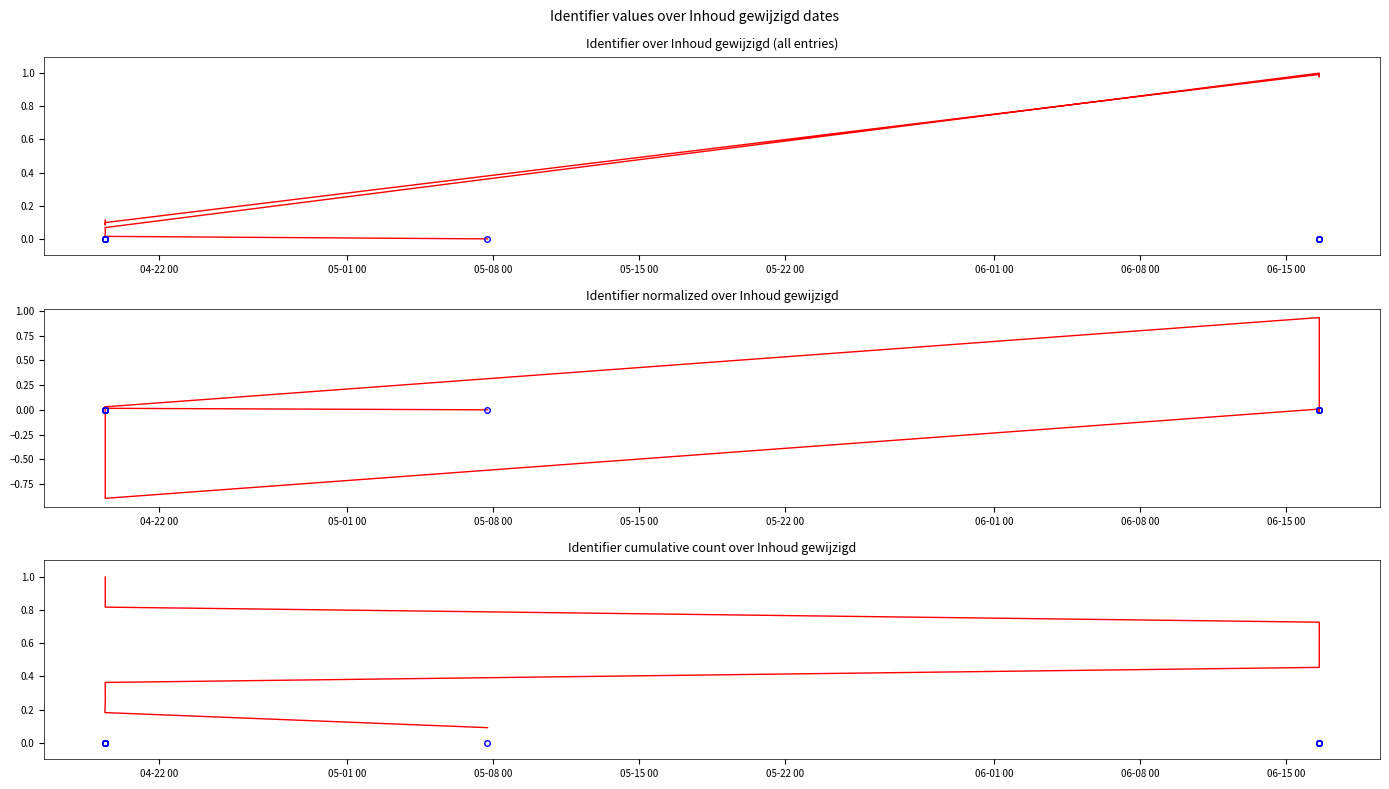

Which has a higher value, 06-15 00 or 05-08 00?

06-15 00